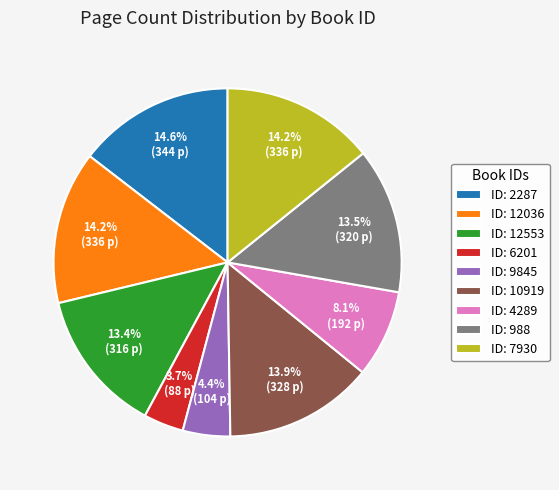

How many slices are in this pie chart?

9